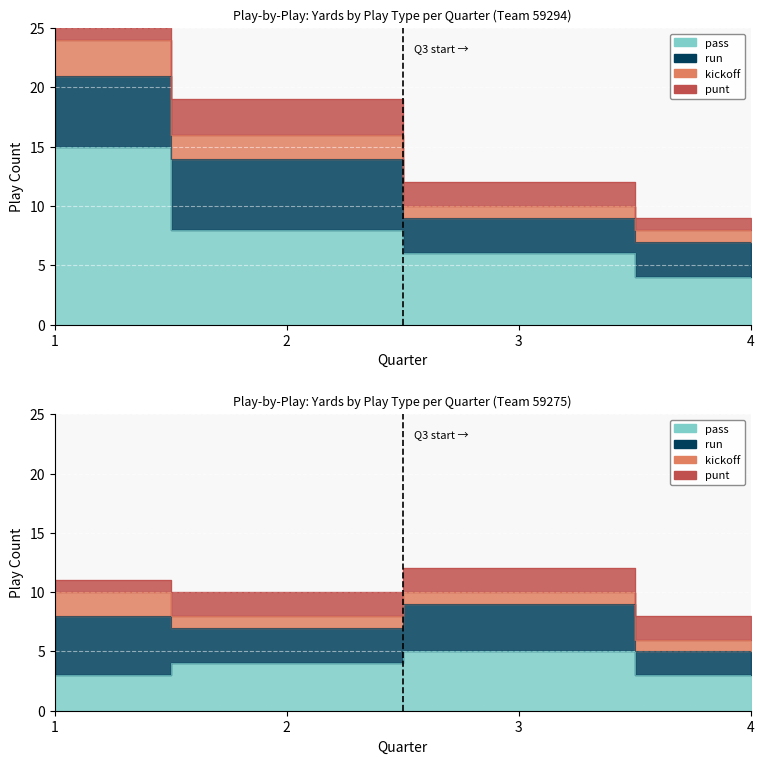

What is the maximum value for pass?

15